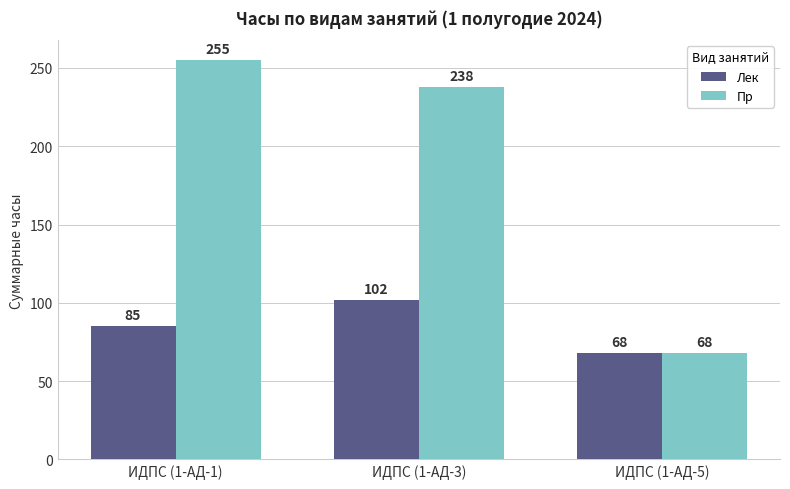

What is the sum of all Пр values?

561